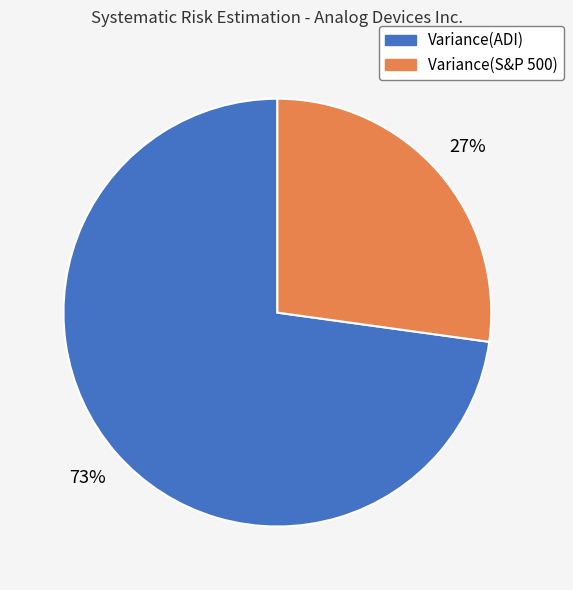

What percentage is the Variance(S&P 500) slice, to the nearest percent?

27%